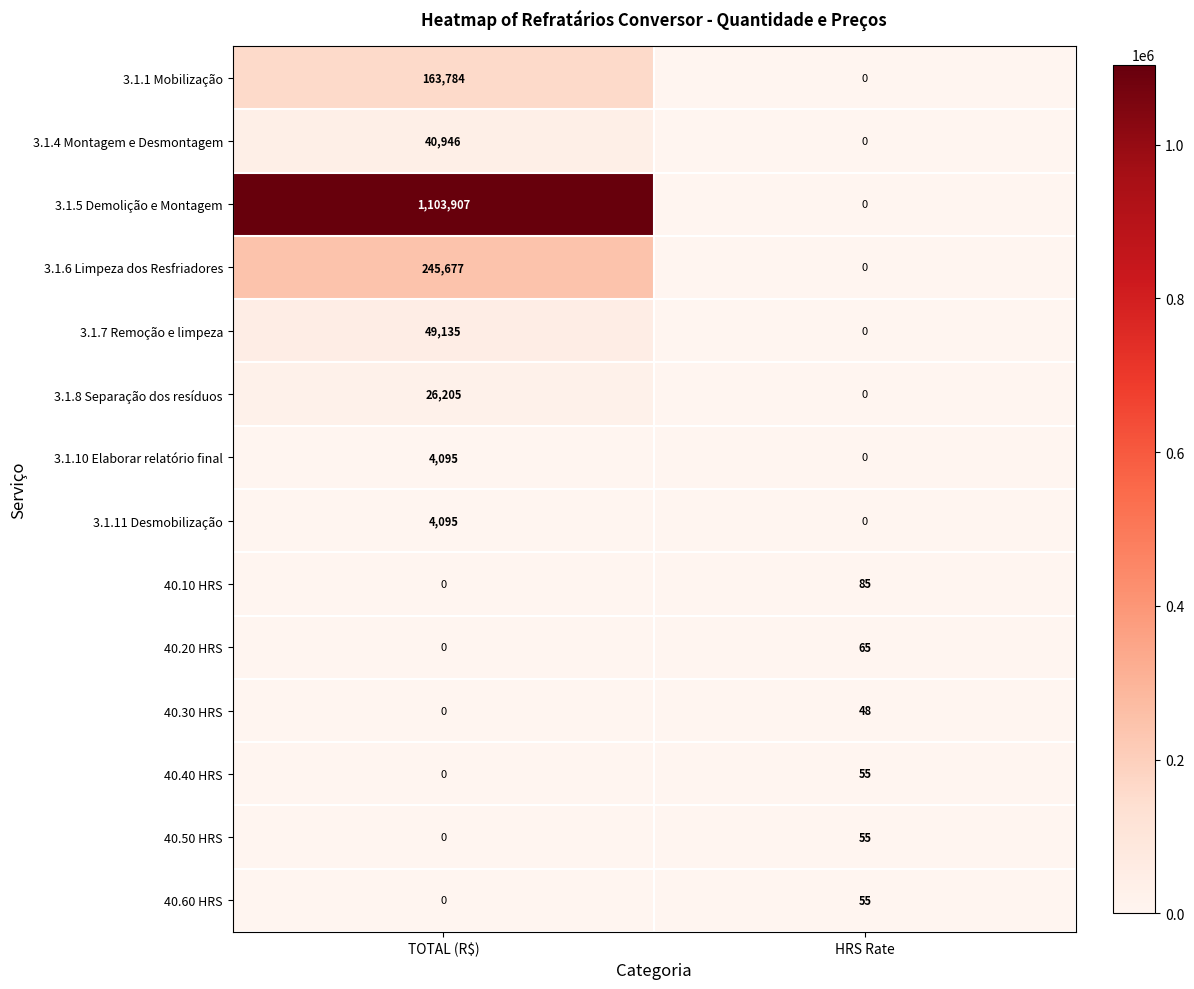

What is the difference between the 40.40 HRS values at TOTAL (R$) and HRS Rate?

55